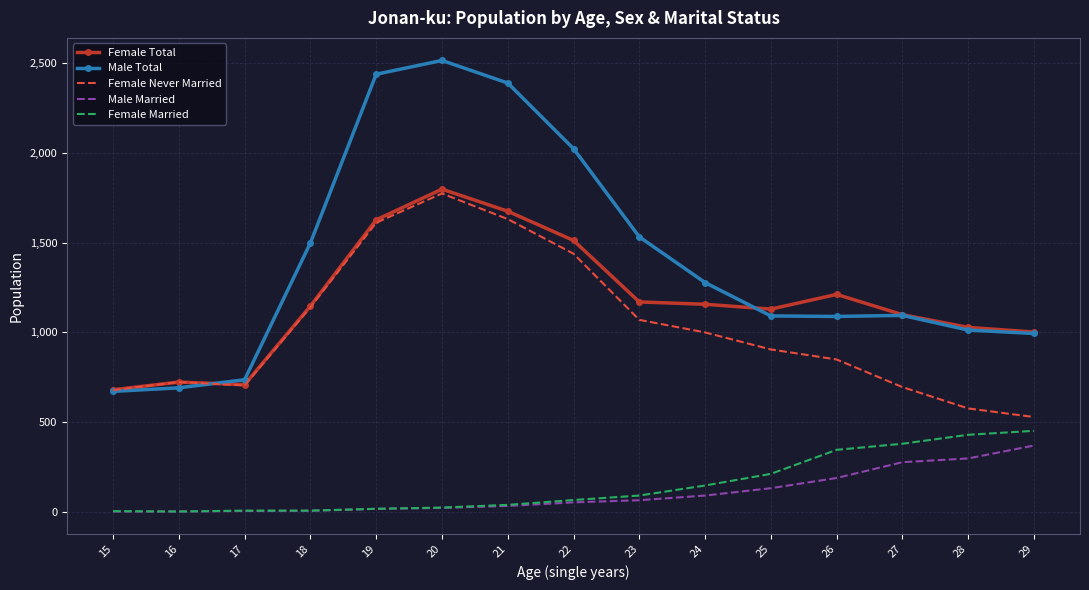

What is the difference between the Female Never Married values at 27 and 17?

9